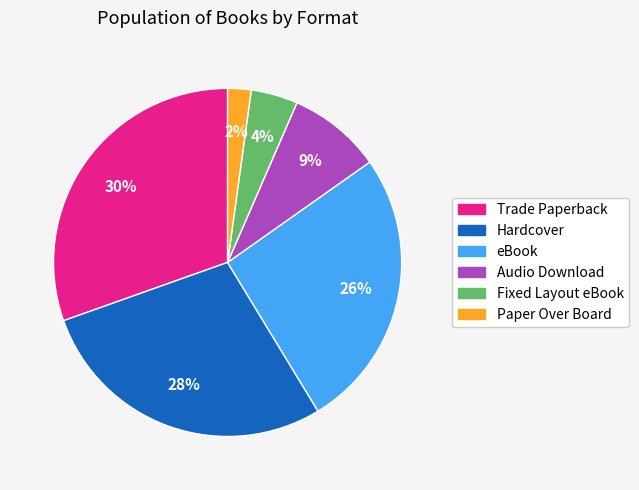

Is it true that eBook is 38% of the pie?

False